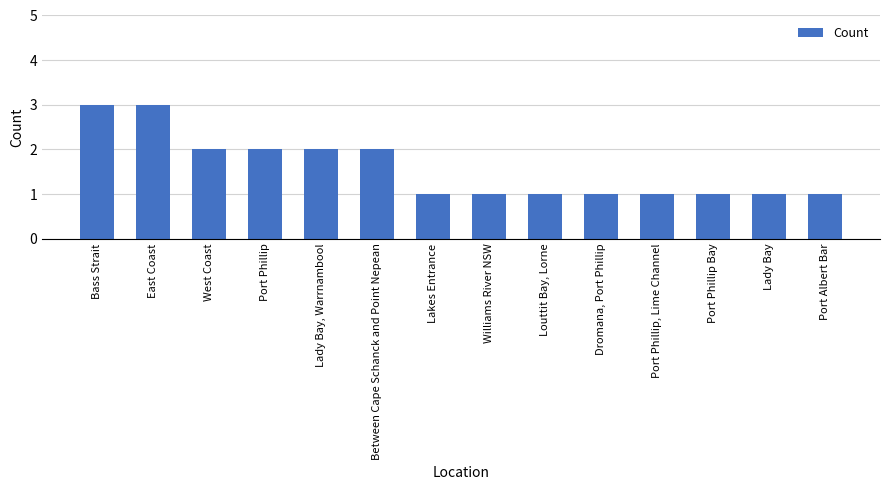

What is the maximum value shown in the chart?

3